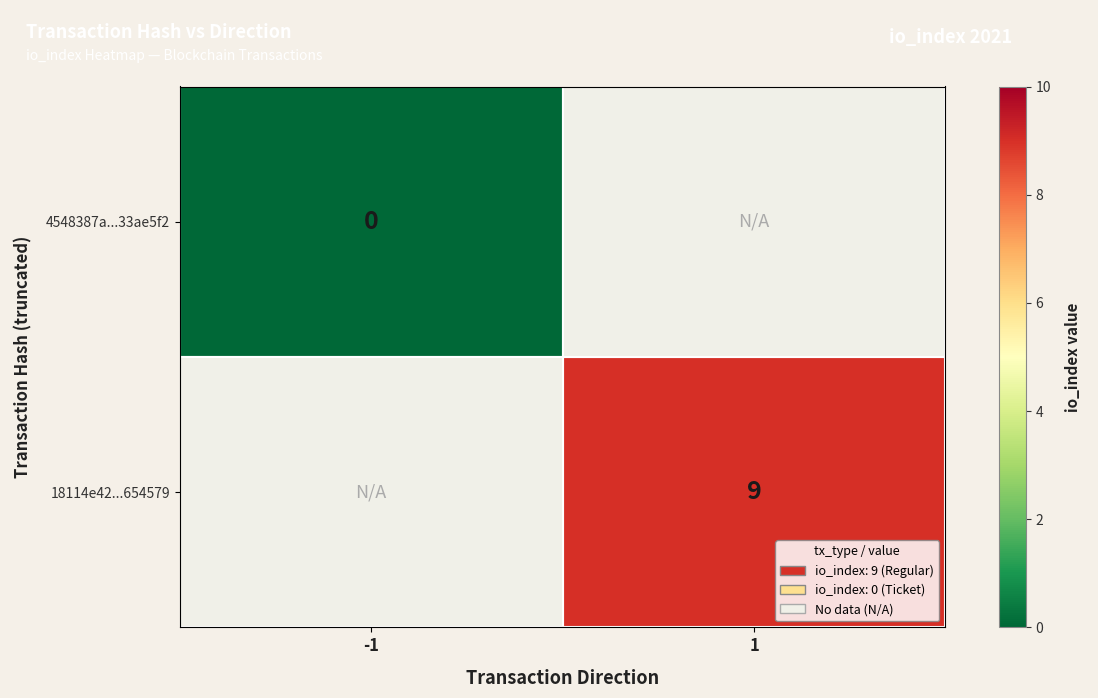

Is the value of 18114e42...654579 at 1 greater than the value of 4548387a...33ae5f2 at -1?

Yes